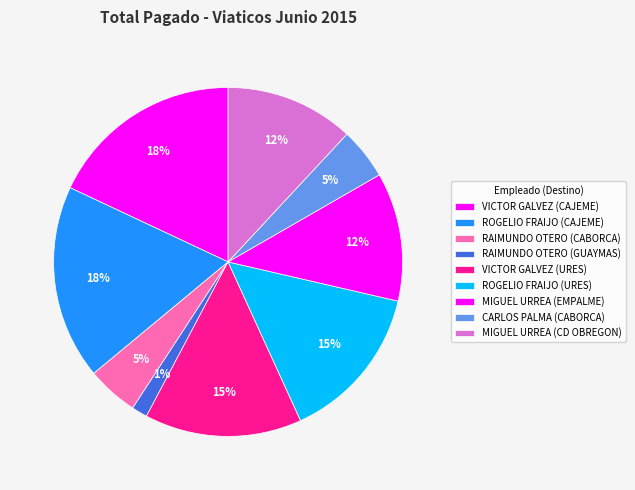

Which slice is the smallest?

RAIMUNDO OTERO (GUAYMAS)